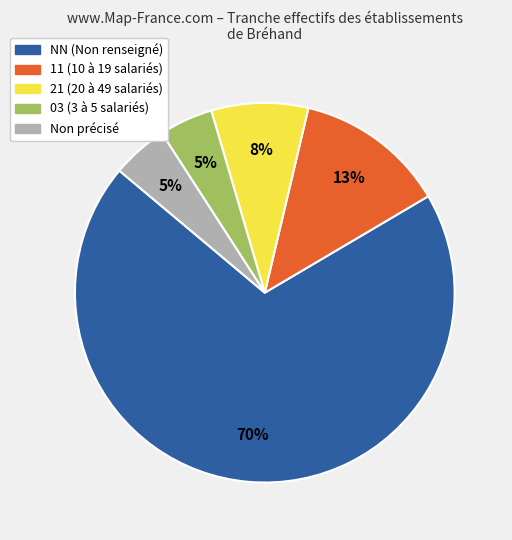

To the nearest percent, what is the average slice percentage?

20%